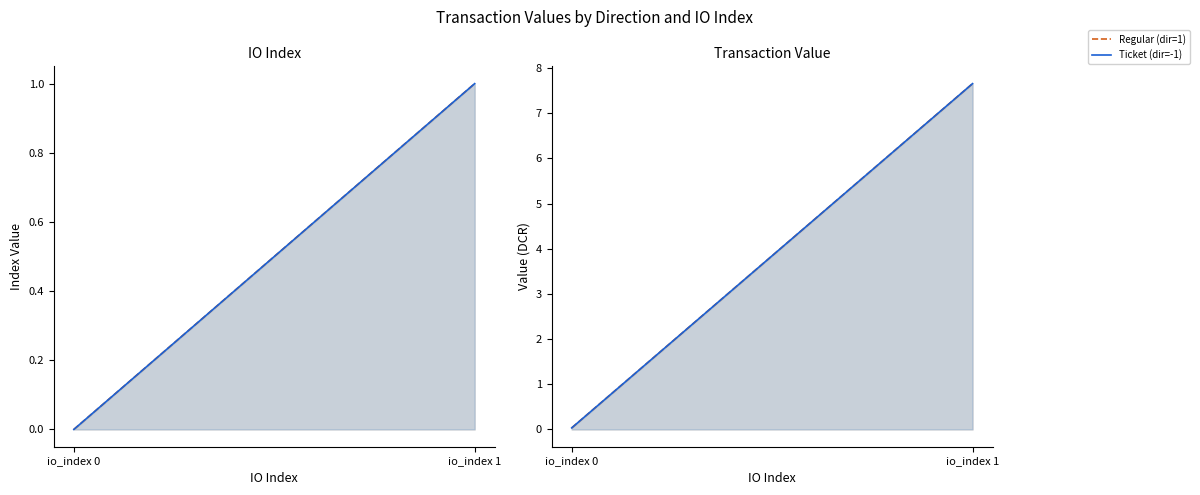

What is the total value across all series at io_index 1?

15.3